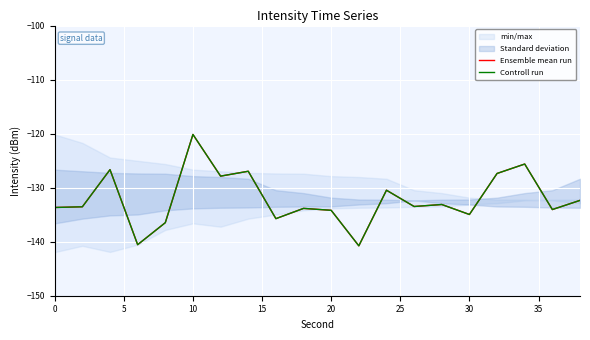

True or false: Ensemble mean run has a value of -187.4 at 35.

False